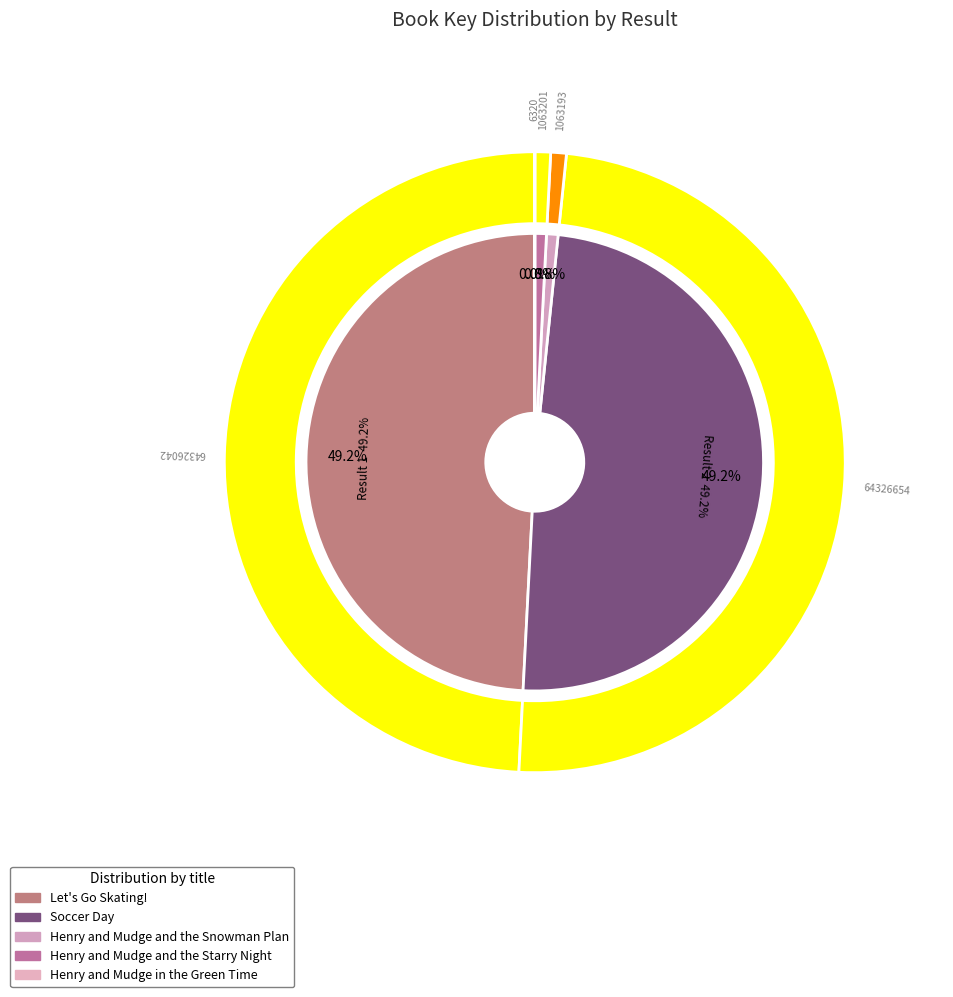

Approximately how many times larger is the value at Henry and Mudge and the Starry Night compared to Henry and Mudge and the Snowman Plan?

1.0